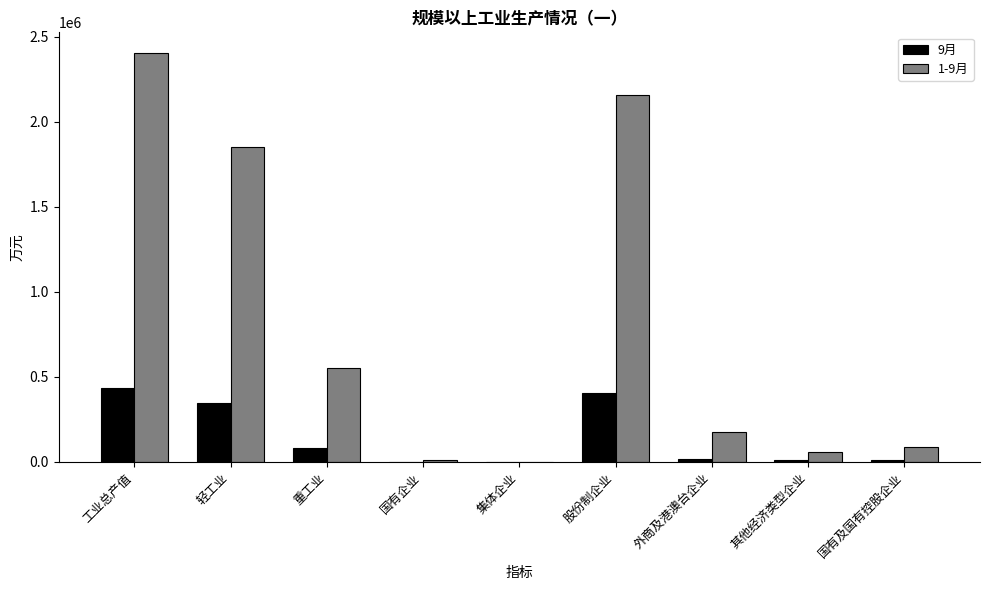

Is it true that 9月 equals 83531.0 at 重工业?

True